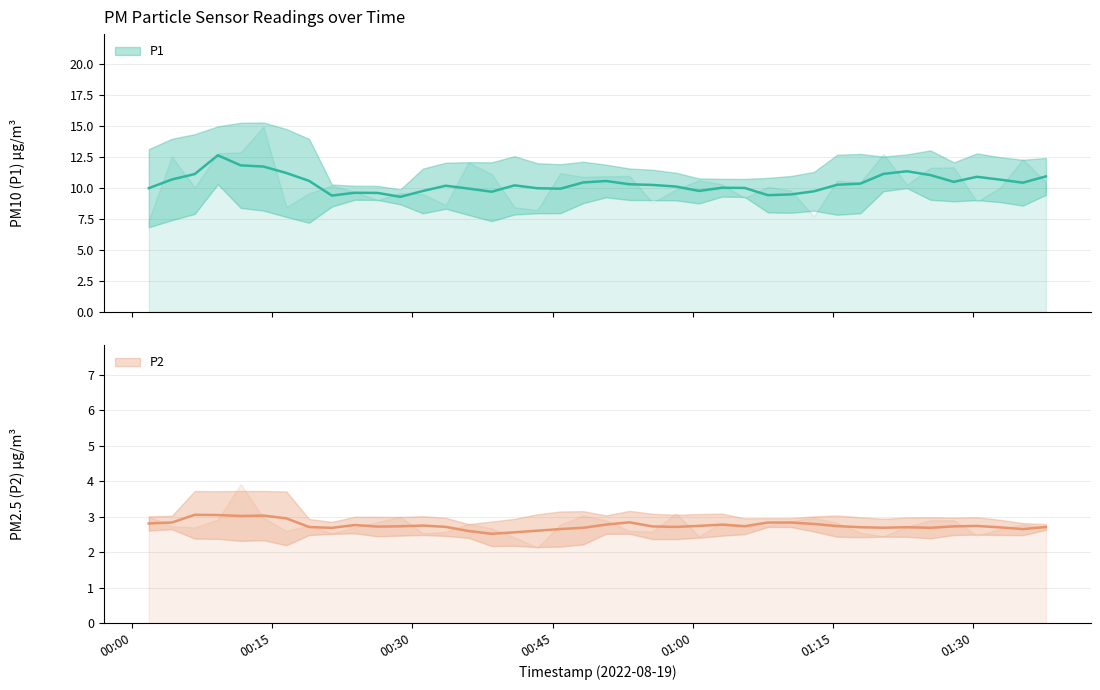

The P1 series shows 12.8 at 3. True or false?

True